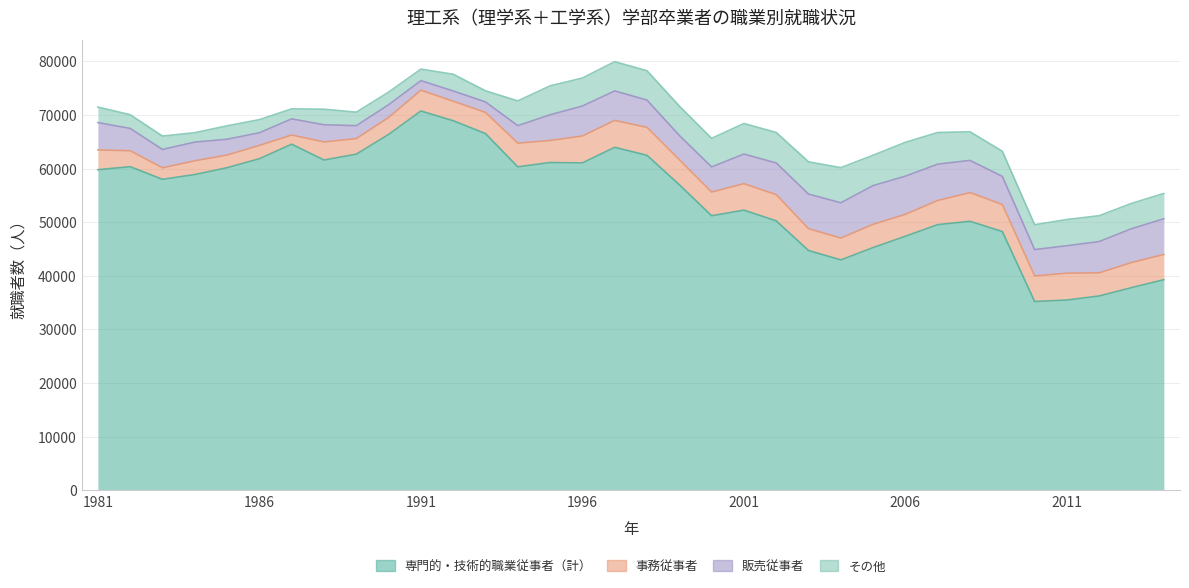

Reading left to right, what are all the values shown in this chart?

専門的・技術的職業従事者（計）: 59797	60357	58000	58895	60167	61844	64556	61598	62698	66371	70749	68934	66537	60326	61136	61063	63975	62478	57001	51207	52250	50251	44723	42971	45271	47387	49552	50172	48263	35211	35486	36246	37798	39277
事務従事者: 3689	2978	2152	2559	2366	2484	1714	3372	2907	3162	3883	3639	3949	4420	4111	5017	5018	5211	4656	4417	4939	4891	4068	4076	4339	4089	4510	5347	5043	4764	5007	4313	4678	4706
販売従事者: 5100	4161	3419	3489	2948	2357	3006	3208	2407	2375	1778	1907	1953	3270	4791	5591	5497	5090	4530	4685	5528	5912	6458	6579	7218	7118	6771	6010	5245	4923	5117	5832	6316	6658
その他: 2891	2562	2496	1755	2501	2445	1868	2900	2514	2357	2149	3123	2076	4610	5399	5224	5461	5478	5477	5334	5695	5689	6018	6545	5667	6314	5901	5339	4683	4630	4898	4821	4717	4720